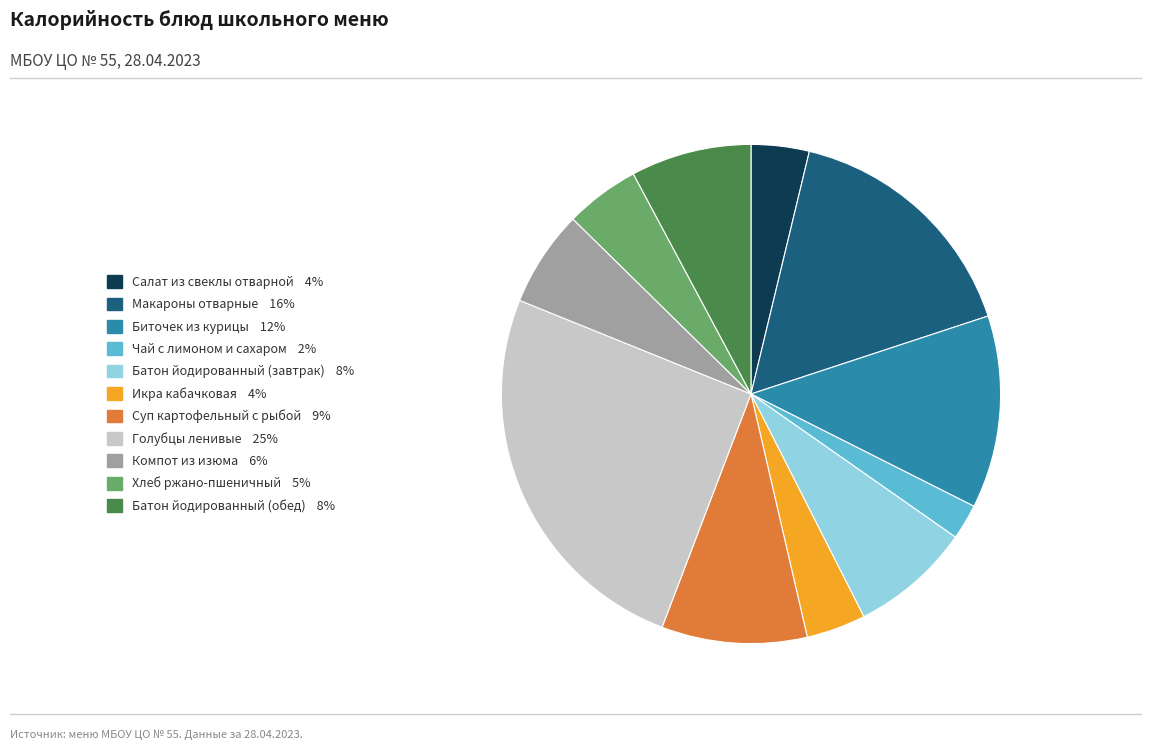

What is the ratio of the value at Биточек из курицы to the value at Макароны отварные?

0.8